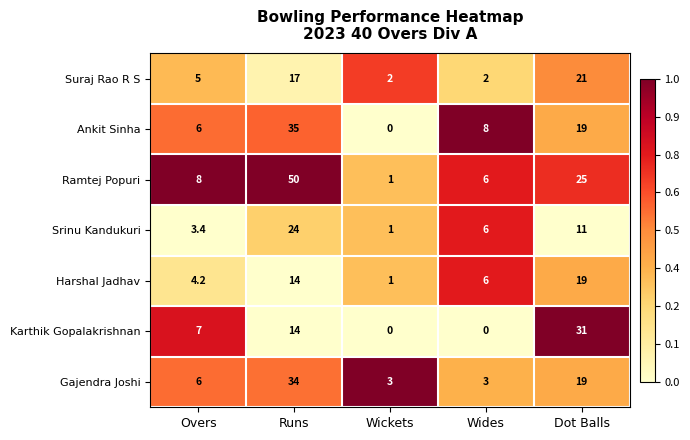

True or false: Ankit Sinha has a value of 6.0 at Overs.

True